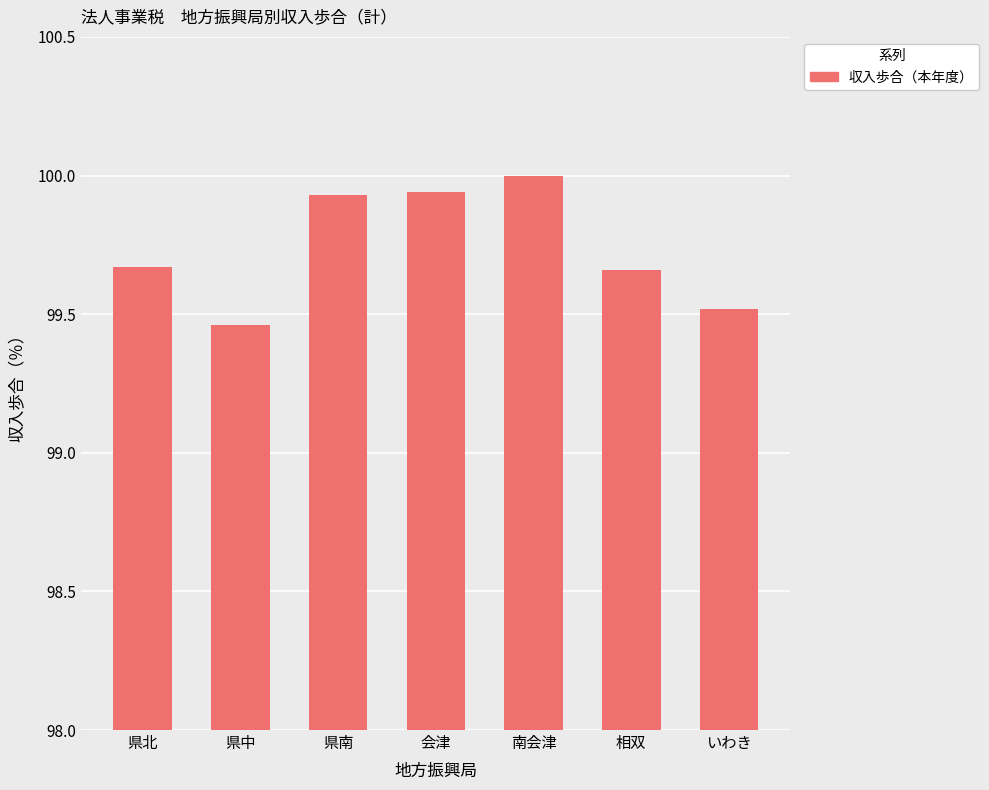

At which category does the chart reach its minimum across all series?

県中